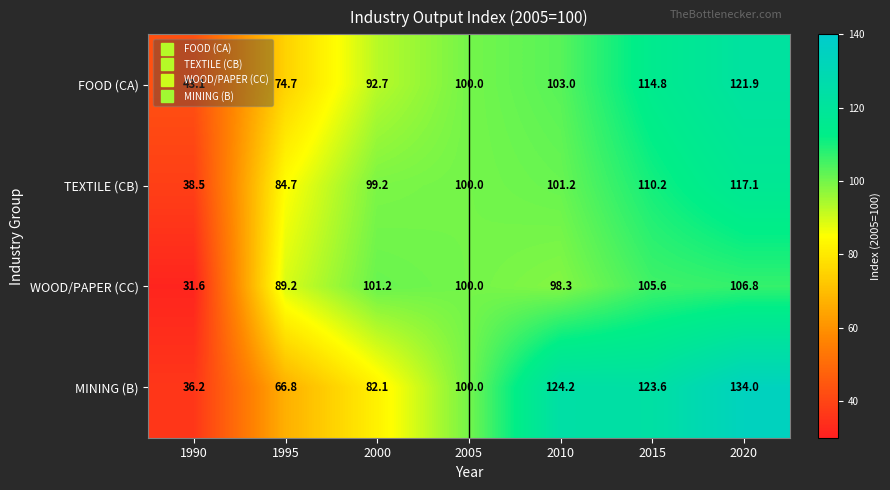

Which series has the widest spread of values?

MINING (B)